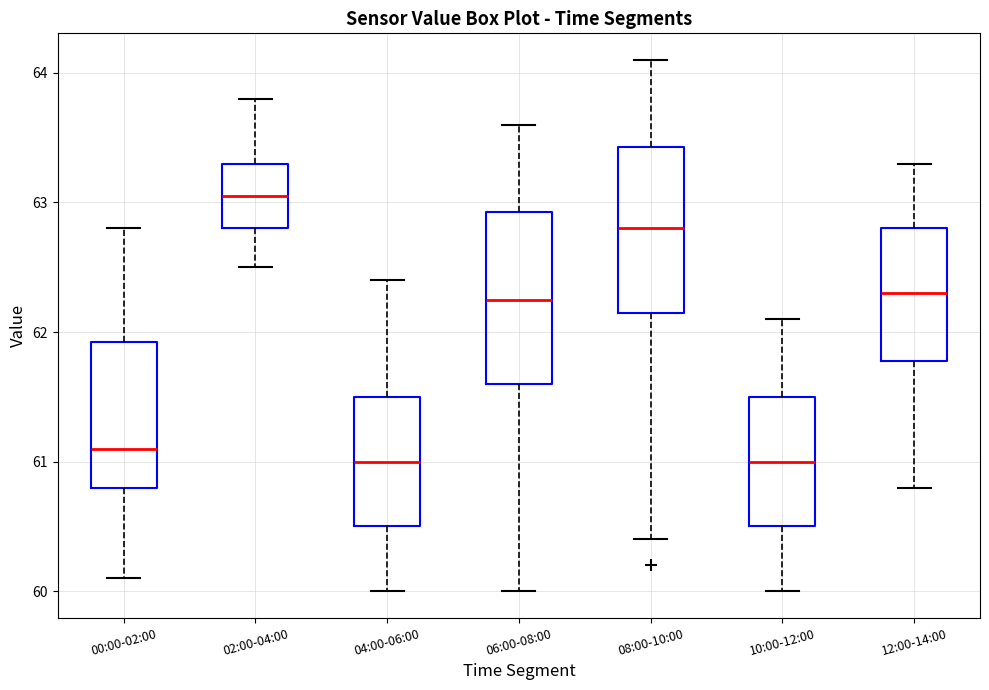

Where is the upper edge of the box for 08:00-10:00 on the y-axis? The values are not printed on the chart, so give them approximately, as read against the axis.

63.4